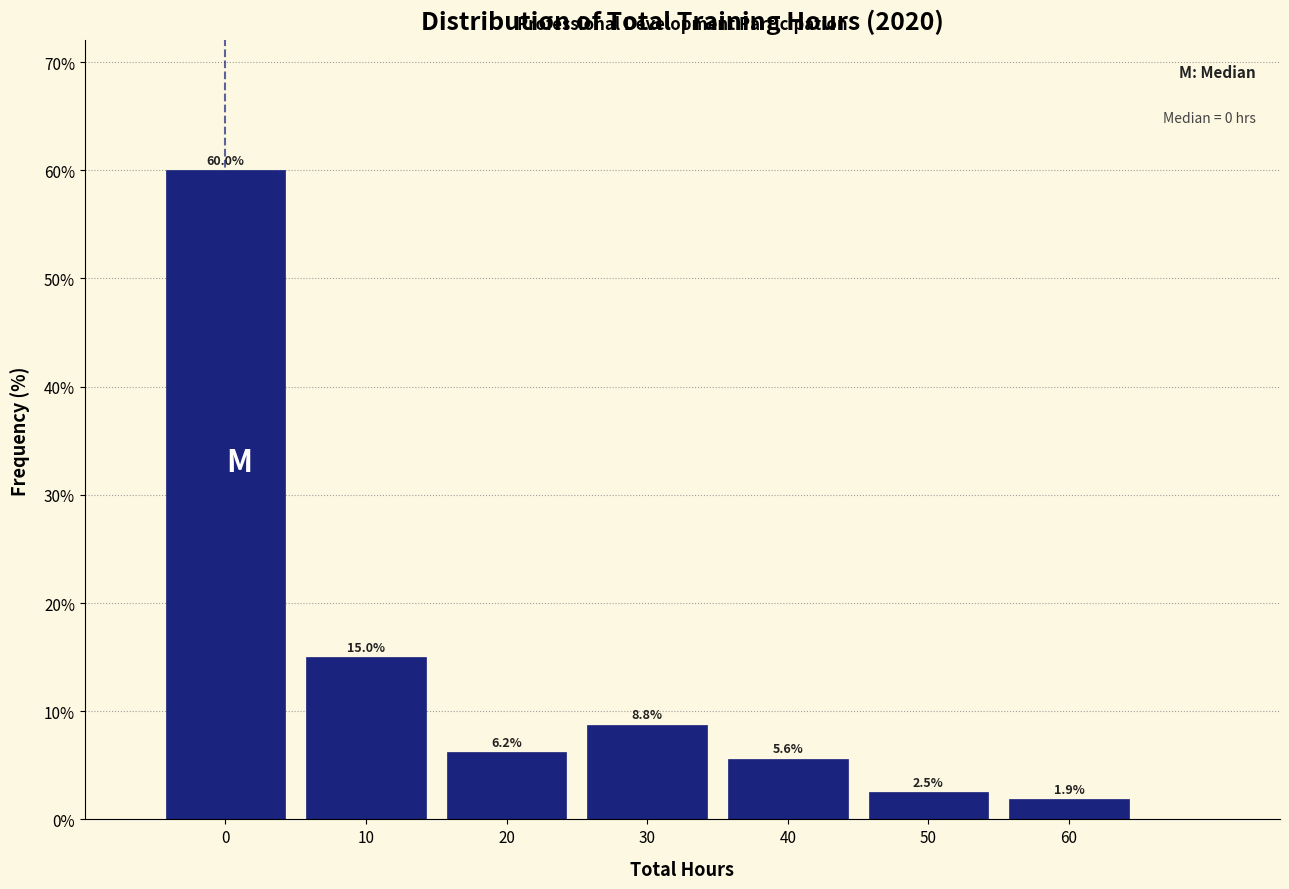

What is the height of the bar covering 45 to 55 on the x-axis?

2.5